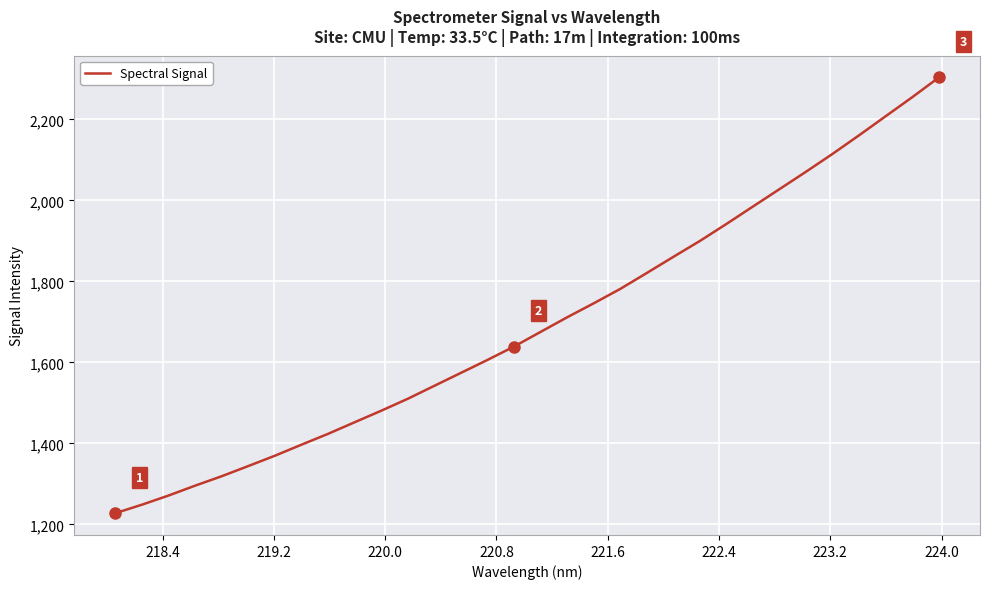

What is the minimum value shown in the chart?

1227.5